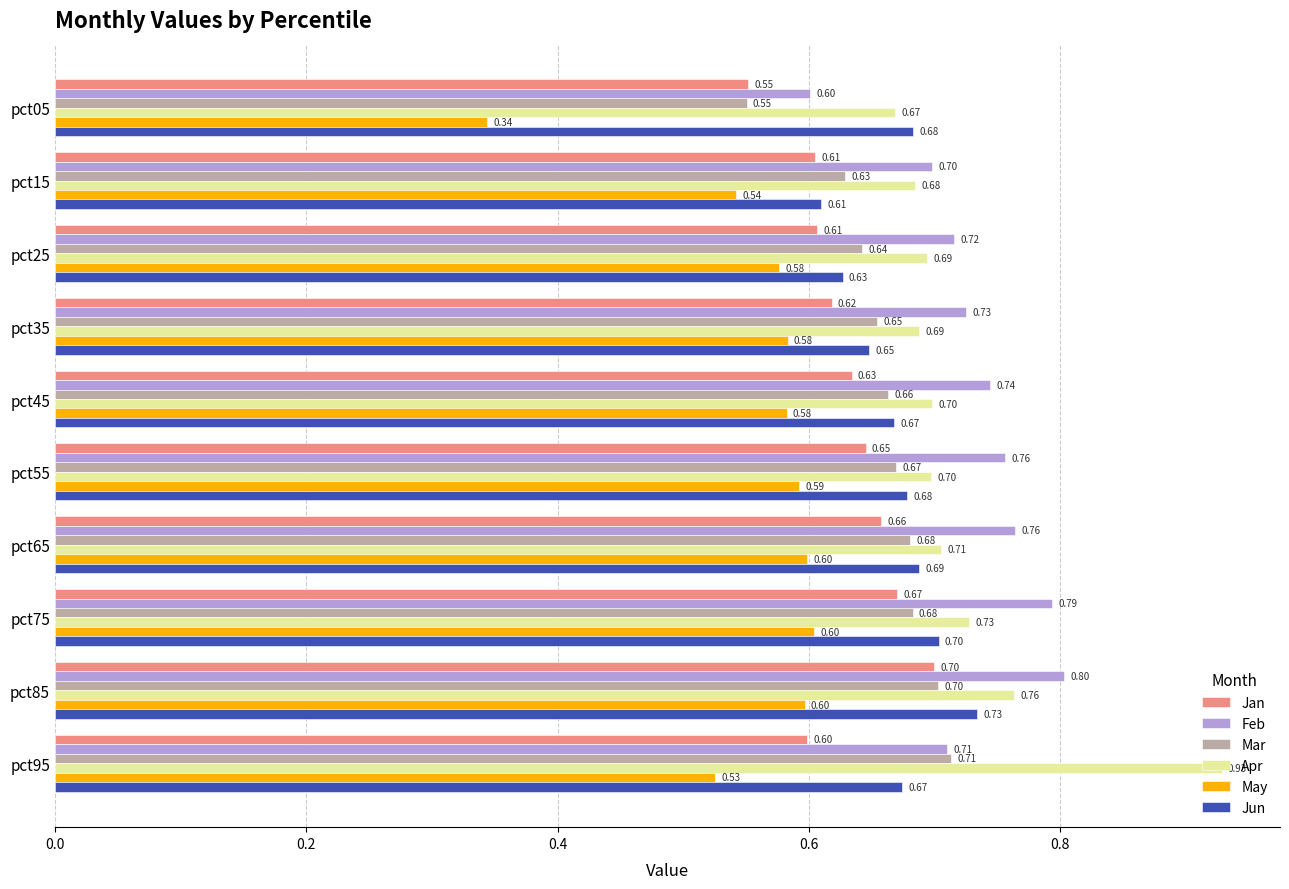

Which series has the largest total across all categories?

Feb